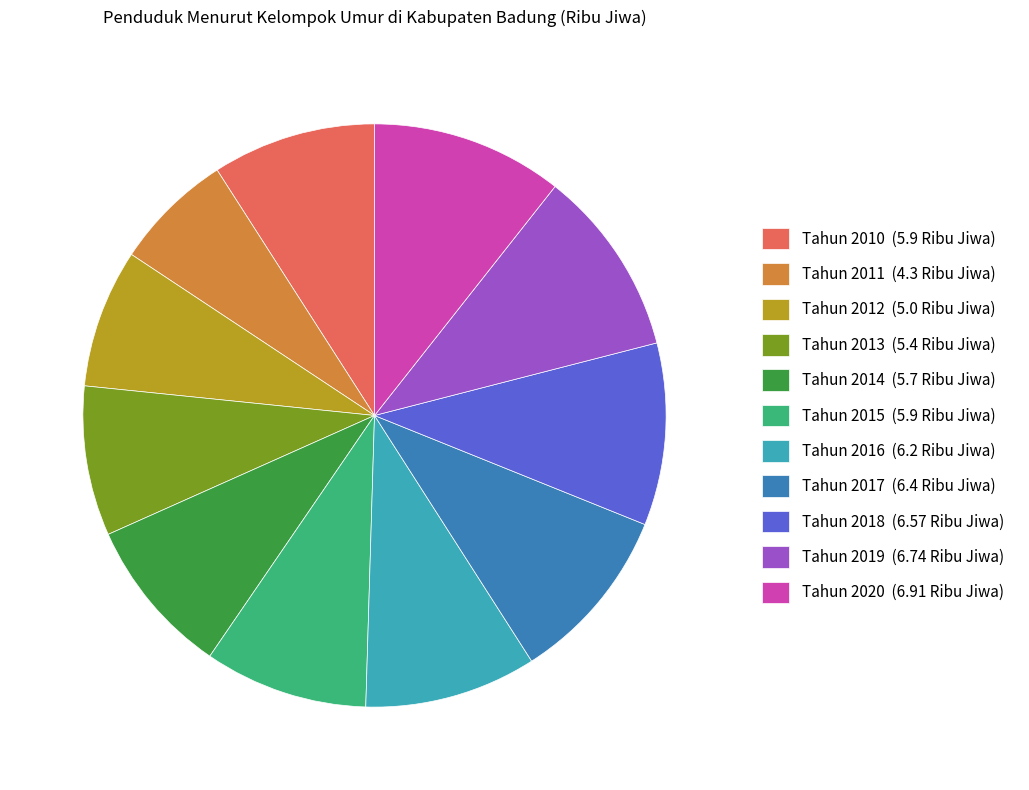

True or false: Tahun 2018 (6.57 Ribu Jiwa) accounts for 1% of the total.

False